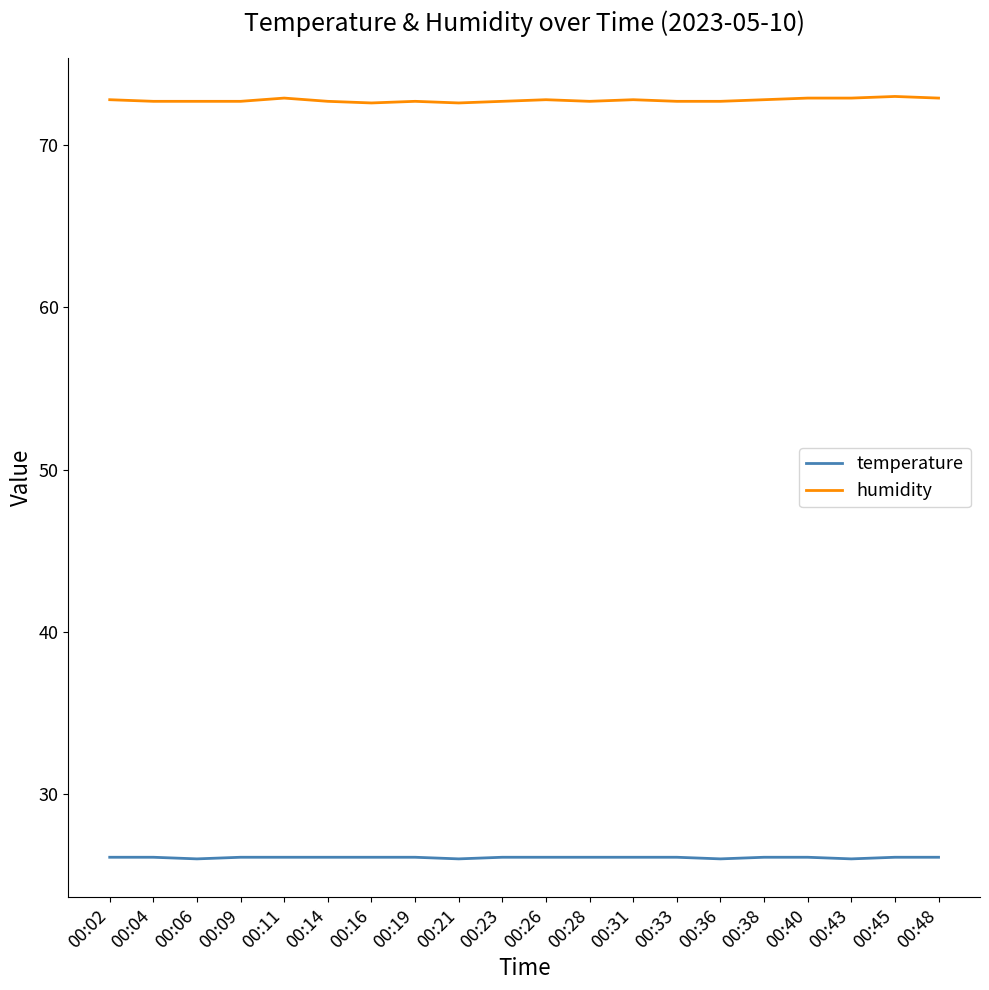

What is the spread (max minus min) of values at 00:43?

46.9